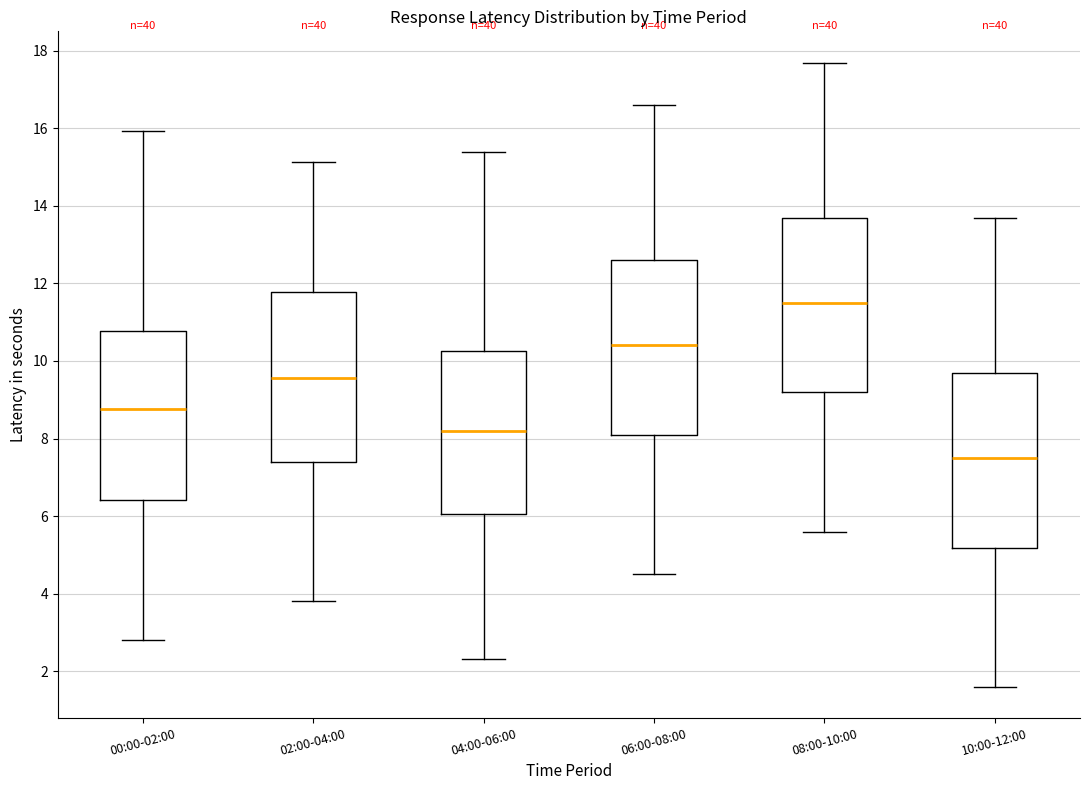

Reading left to right, read every box against the y-axis: the position of its median line, the range the box covers, and the ends of its whiskers. The values are not printed on the chart, so give them approximately, as read against the axis.

00:00-02:00: median 8.8, box 6.4 to 10.8, whiskers 2.8 to 16.0
02:00-04:00: median 9.6, box 7.4 to 11.8, whiskers 3.8 to 15.2
04:00-06:00: median 8.2, box 6.0 to 10.2, whiskers 2.4 to 15.4
06:00-08:00: median 10.4, box 8.2 to 12.6, whiskers 4.6 to 16.6
08:00-10:00: median 11.6, box 9.2 to 13.8, whiskers 5.6 to 17.8
10:00-12:00: median 7.6, box 5.2 to 9.8, whiskers 1.6 to 13.8